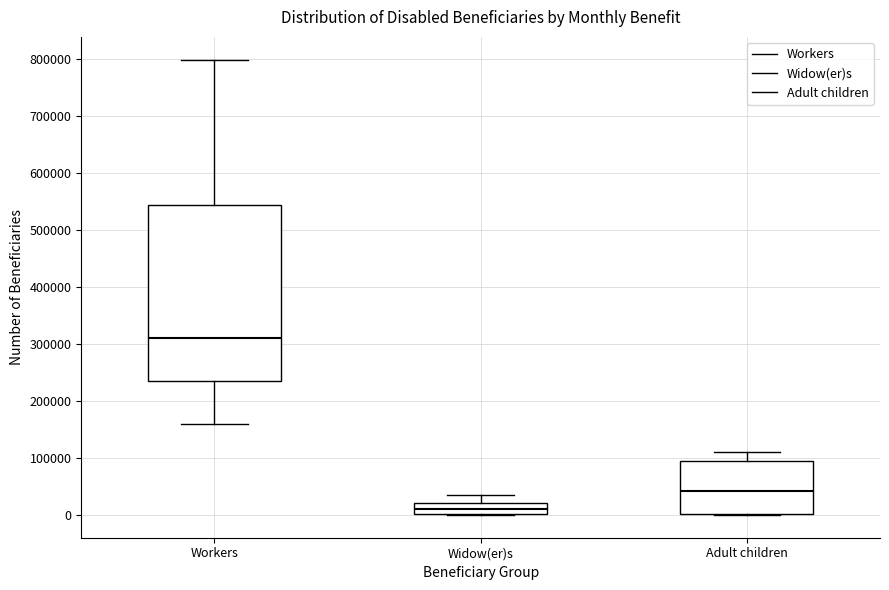

Where is the lower edge of the box for Adult children on the y-axis? The values are not printed on the chart, so give them approximately, as read against the axis.

0